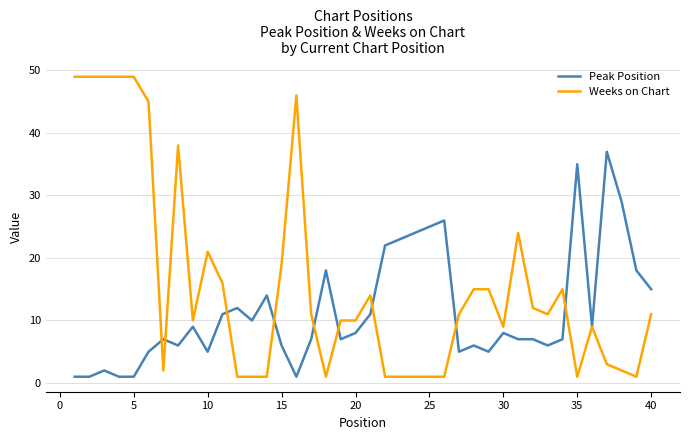

What is the highest value of the Peak Position series?

37